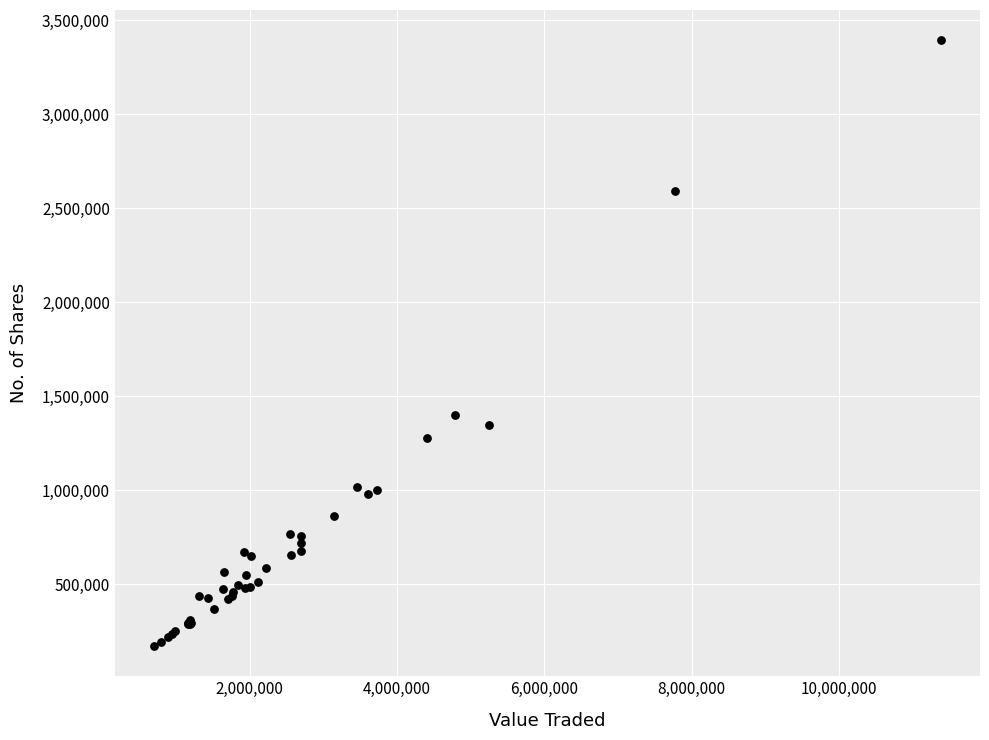

What Y value in the scatter plot is closest to 1781829?

1398557